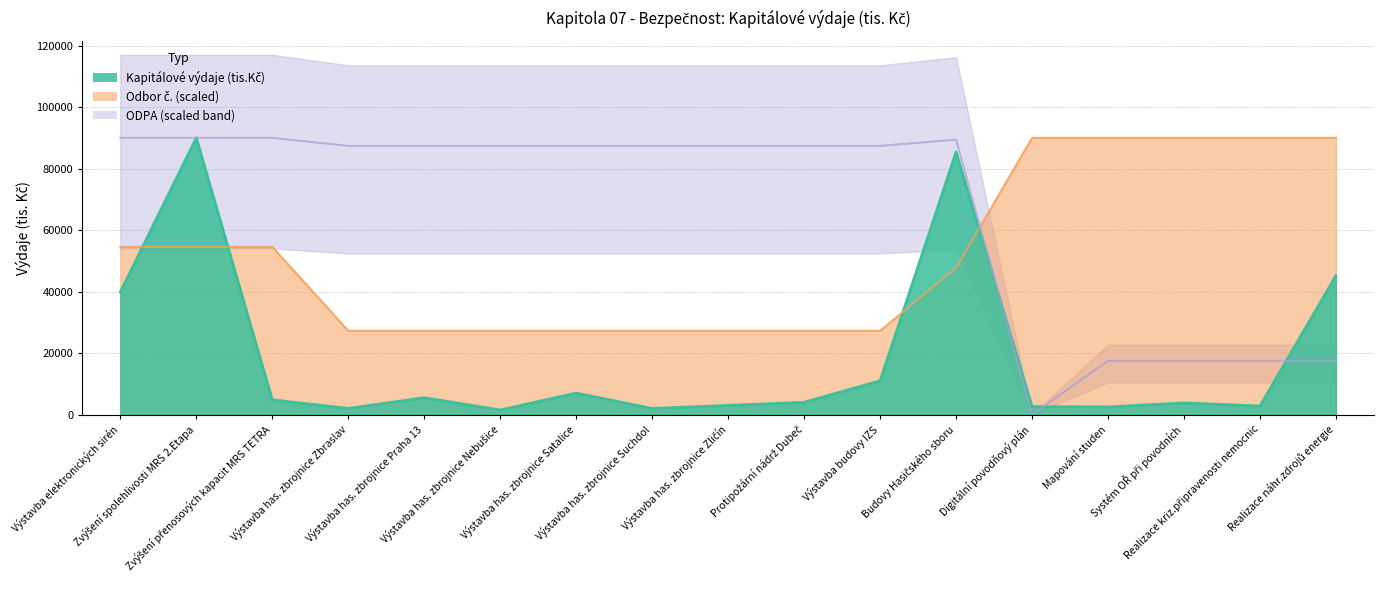

True or false: Kapitálové výdaje (tis.Kč) has a value of 6641.8 at Systém OŘ při povodních.

False